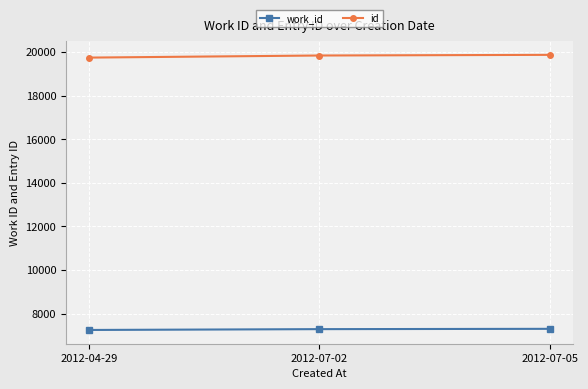

What is the difference between the maximum and minimum values in the id series?

126